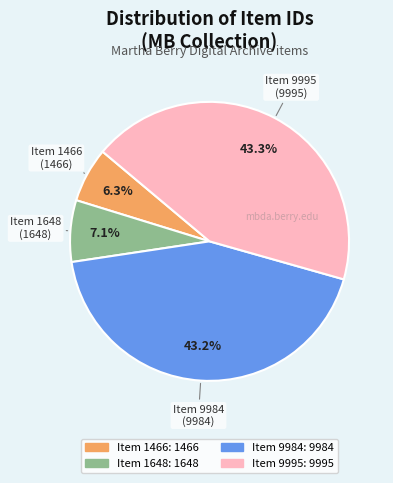

Does any single category account for the majority?

No